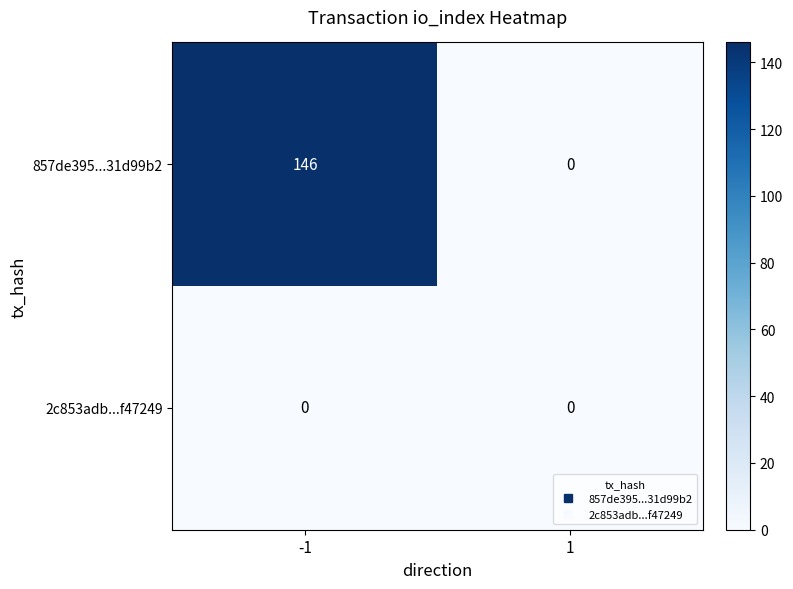

Which series has the largest total across all categories?

857de395...31d99b2